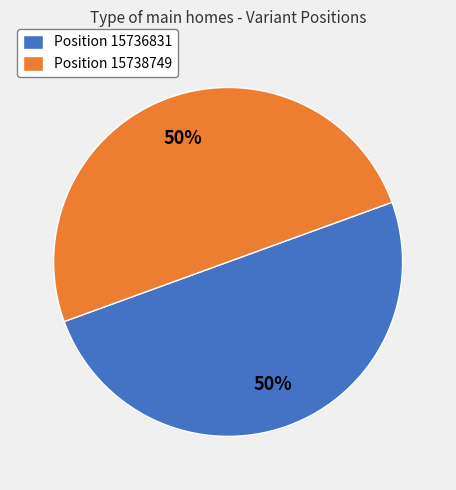

The Position 15738749 slice represents 61% of the pie. True or false?

False